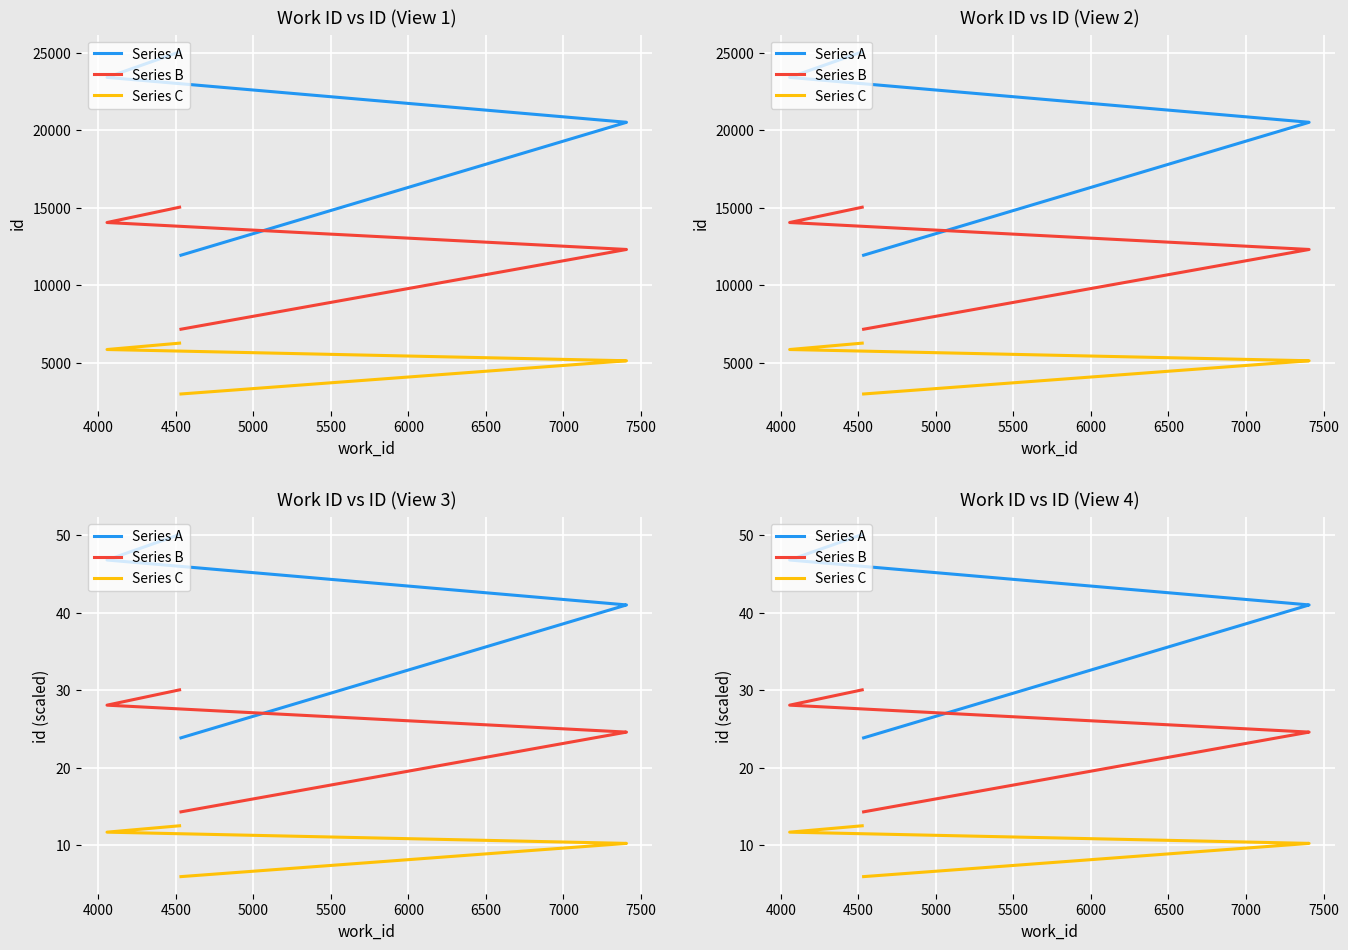

Reading right to left, what are all the values shown in this chart?

Series A: 50.1	46.8	41.0	41.0	23.9
Series B: 30.0	28.1	24.6	24.6	14.3
Series C: 12.5	11.7	10.3	10.2	6.0